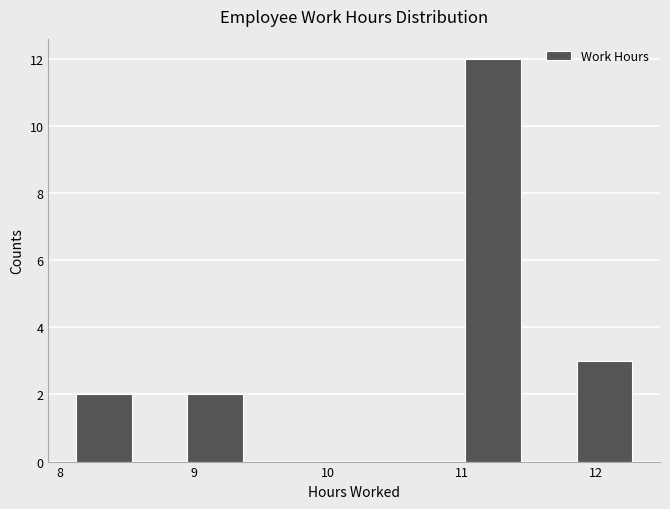

Reading left to right, list every bar in this chart as the range it spans on the x-axis followed by its height. Neither the bar edges nor the heights are printed on the chart, so give them approximately, as read against the axes.

8.1 to 8.5: 2
8.5 to 9.0: 0
9.0 to 9.4: 2
9.4 to 9.8: 0
9.8 to 10.2: 0
10.2 to 10.6: 0
10.6 to 11.0: 0
11.0 to 11.4: 12
11.4 to 11.9: 0
11.9 to 12.3: 3